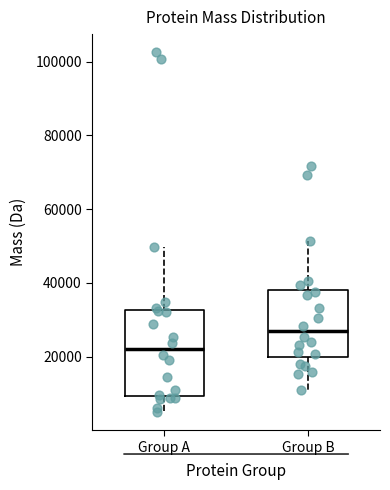

Where does the upper whisker of the box for Group B end on the y-axis? The values are not printed on the chart, so give them approximately, as read against the axis.

52000